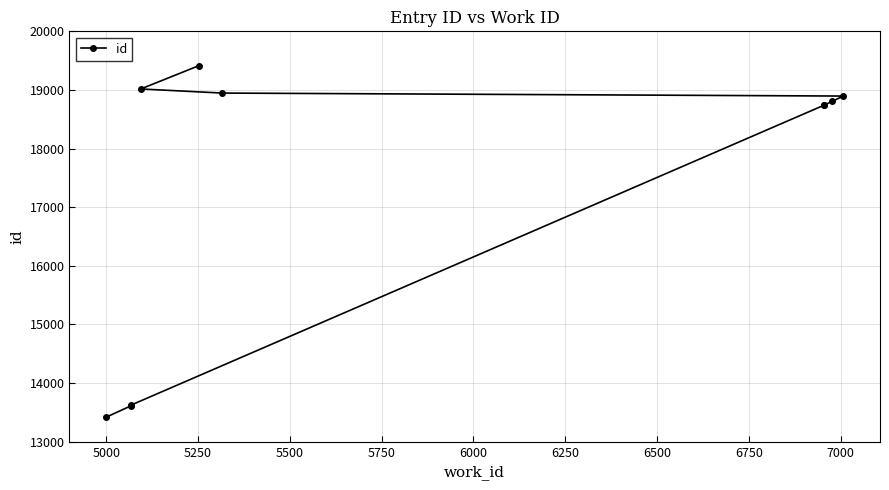

What is the difference between the maximum and minimum values?

5997